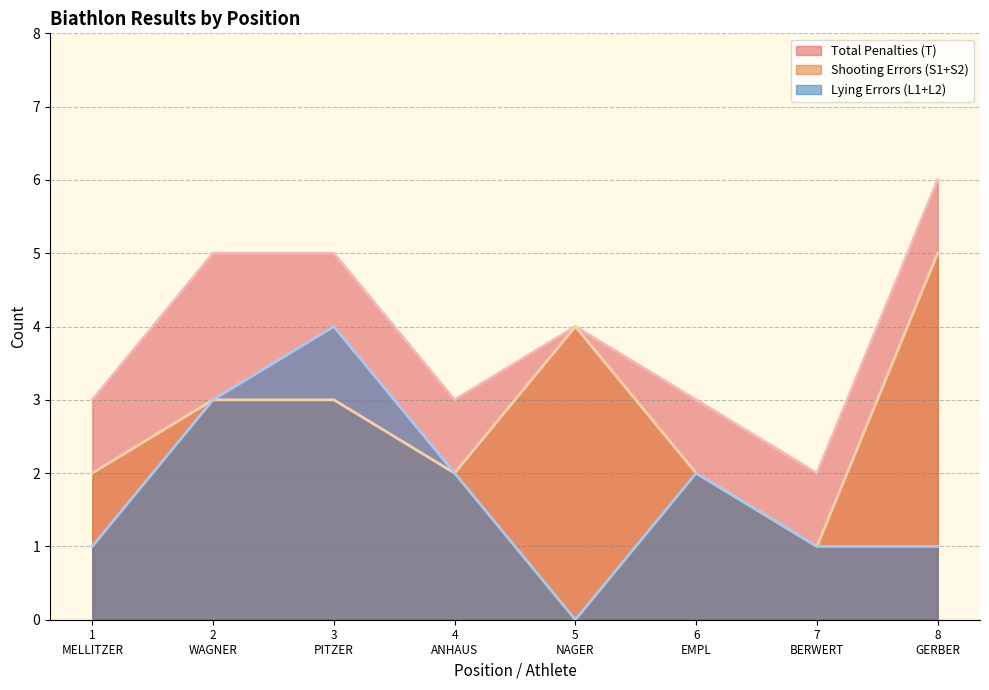

Which category has the highest value in the Lying Errors (L1+L2) series?

3
PITZER